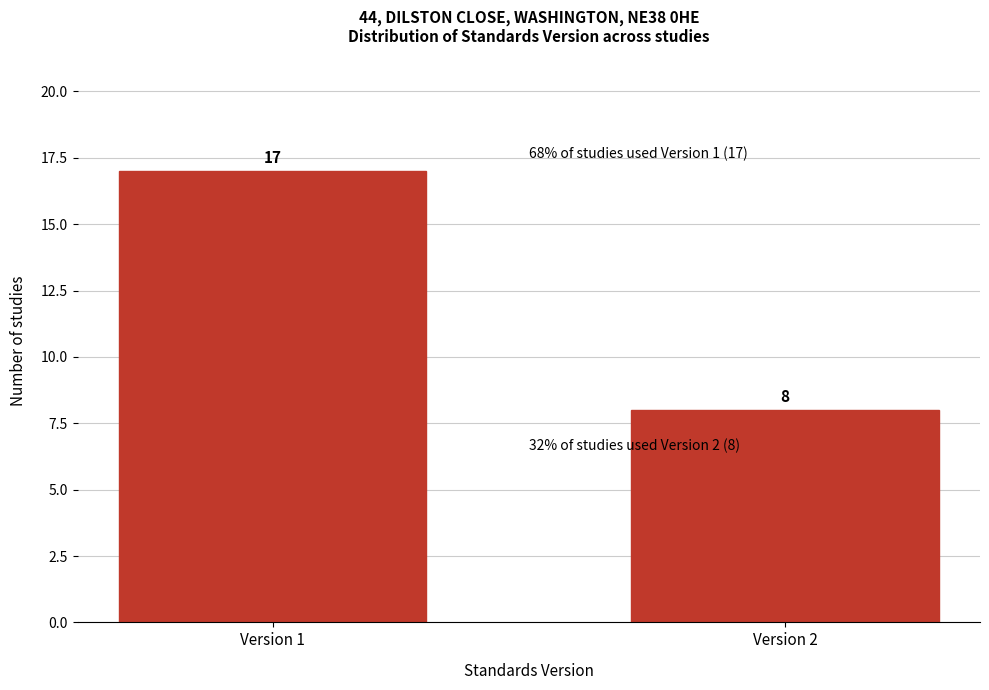

Reading left to right, transcribe all the data shown in this chart.

17	8